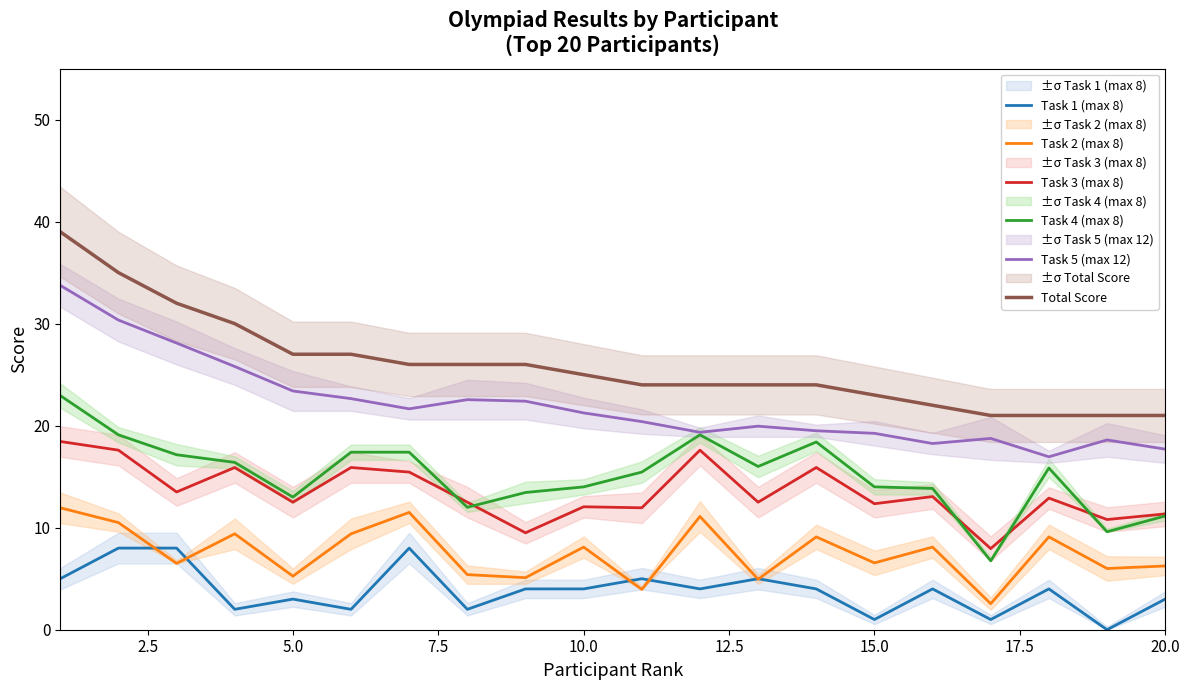

True or false: Task 3 (max 8) and Task 1 (max 8) cross at least once.

False